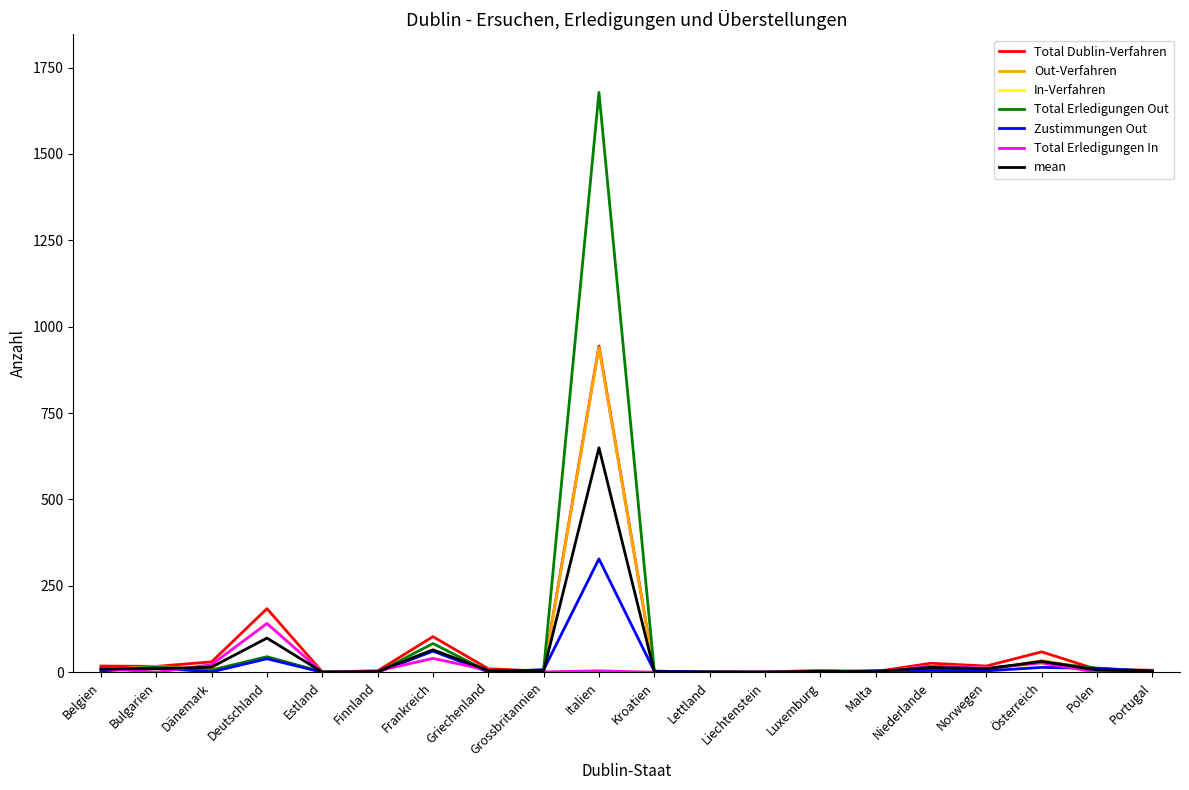

At which category is the sum across all series the highest?

Italien